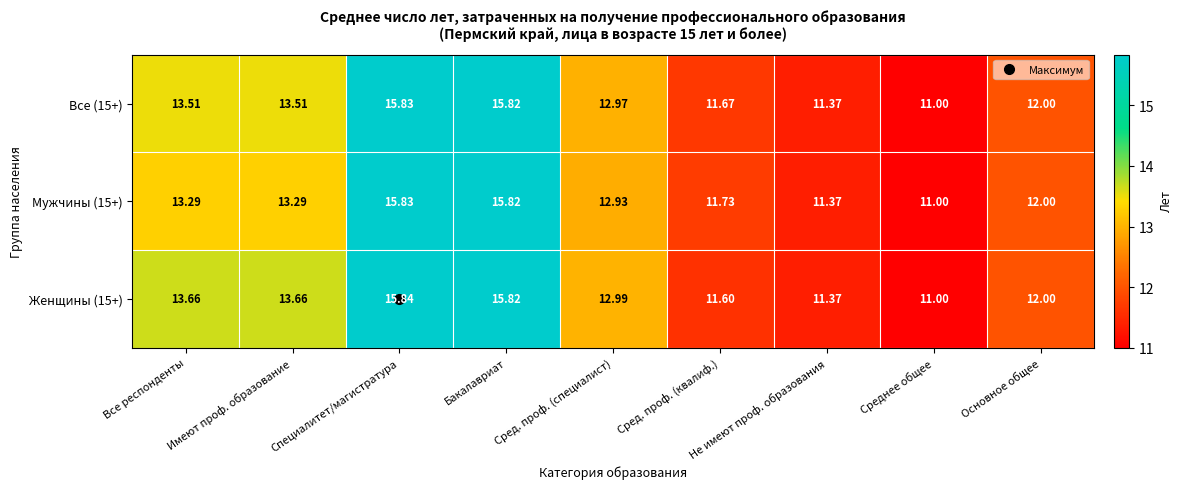

At which label does Мужчины (15+) reach its peak?

Специалитет/магистратура